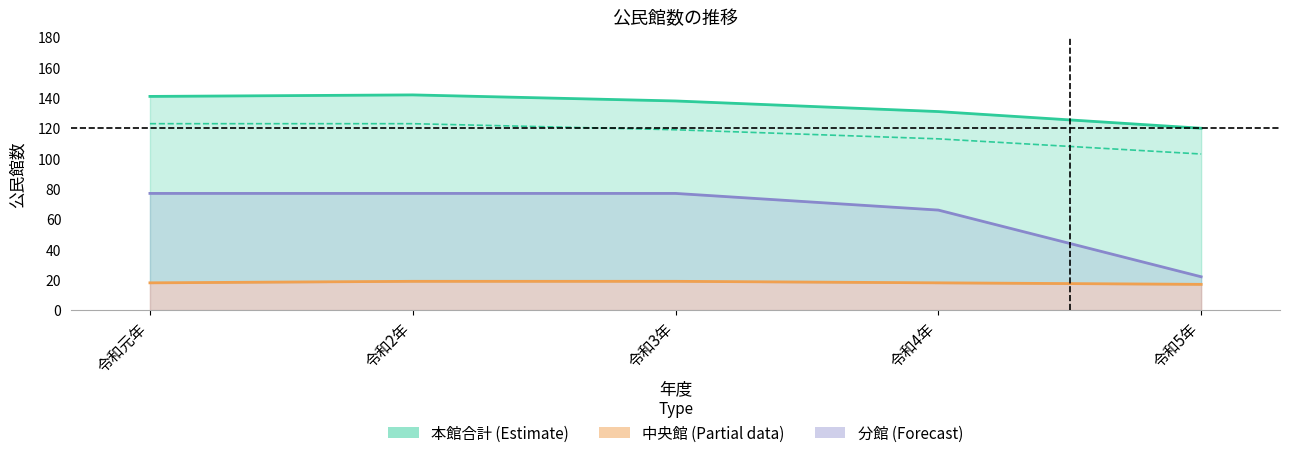

At how many categories does at least one series exceed 99?

5